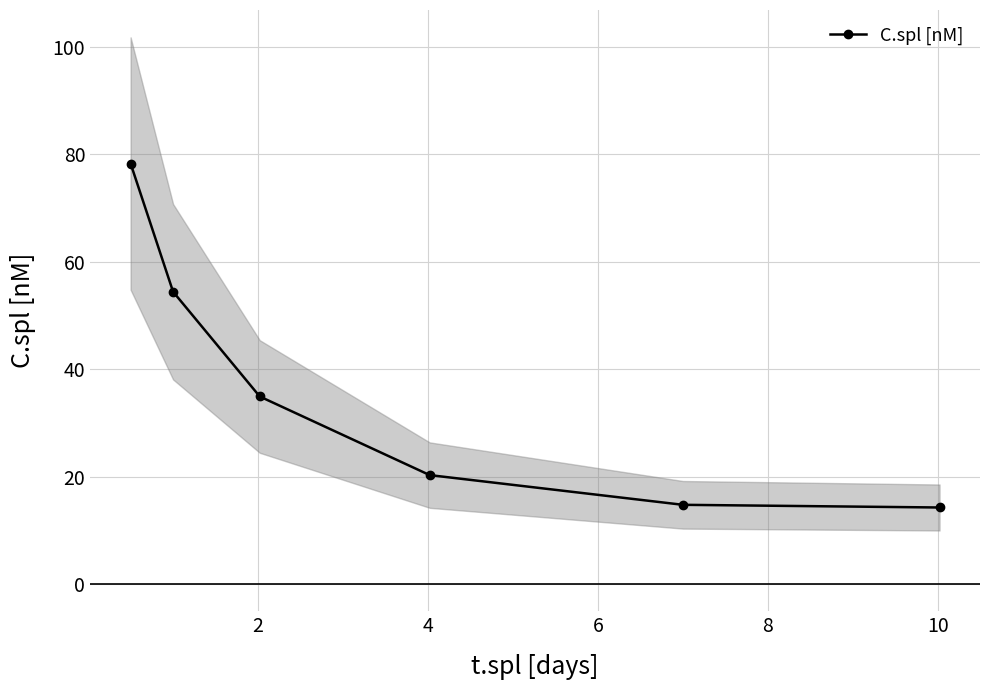

True or false: C.spl [nM] has more than 1 interior local peaks.

False